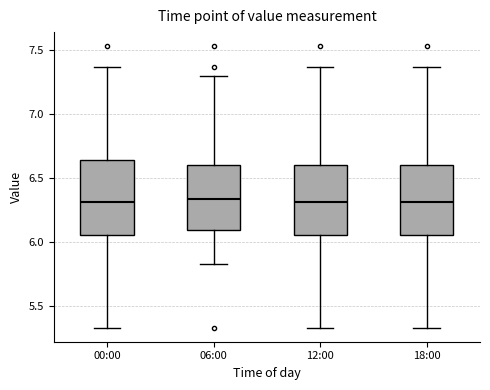

Reading left to right, transcribe this box plot: for each box, give where its median line is, the range the box spans, and where its two whiskers end, as read against the y-axis. The values are not printed on the chart, so give them approximately, as read against the axis.

00:00: median 6.30, box 6.05 to 6.65, whiskers 5.35 to 7.35
06:00: median 6.35, box 6.10 to 6.60, whiskers 5.85 to 7.30
12:00: median 6.30, box 6.05 to 6.60, whiskers 5.35 to 7.35
18:00: median 6.30, box 6.05 to 6.60, whiskers 5.35 to 7.35